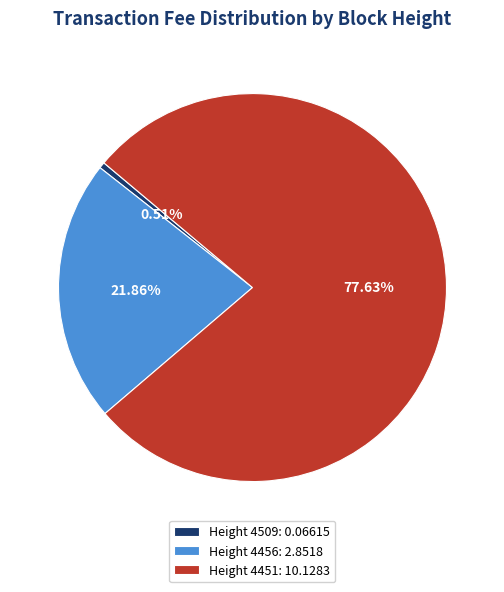

To the nearest percent, what is the average slice percentage?

33%